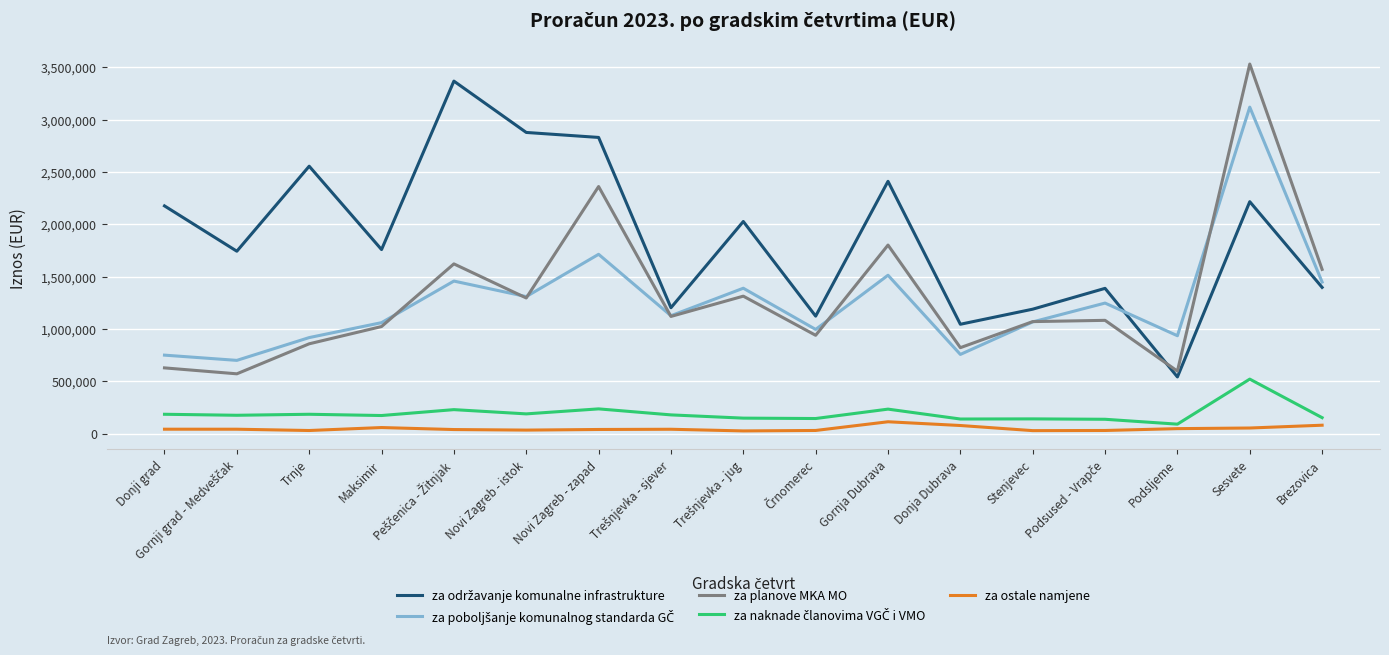

Count the number of categories in the chart.

17